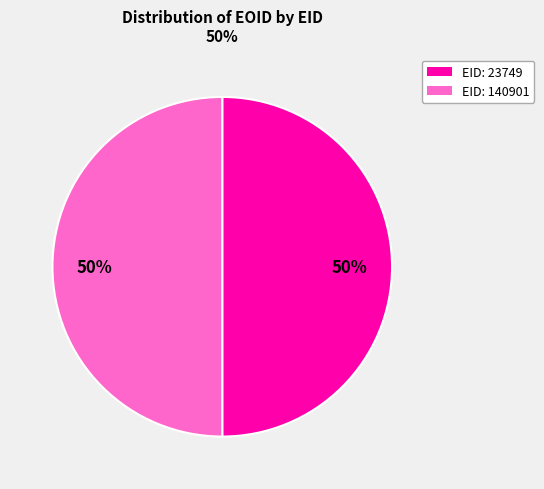

Count the number of slices in the pie.

2